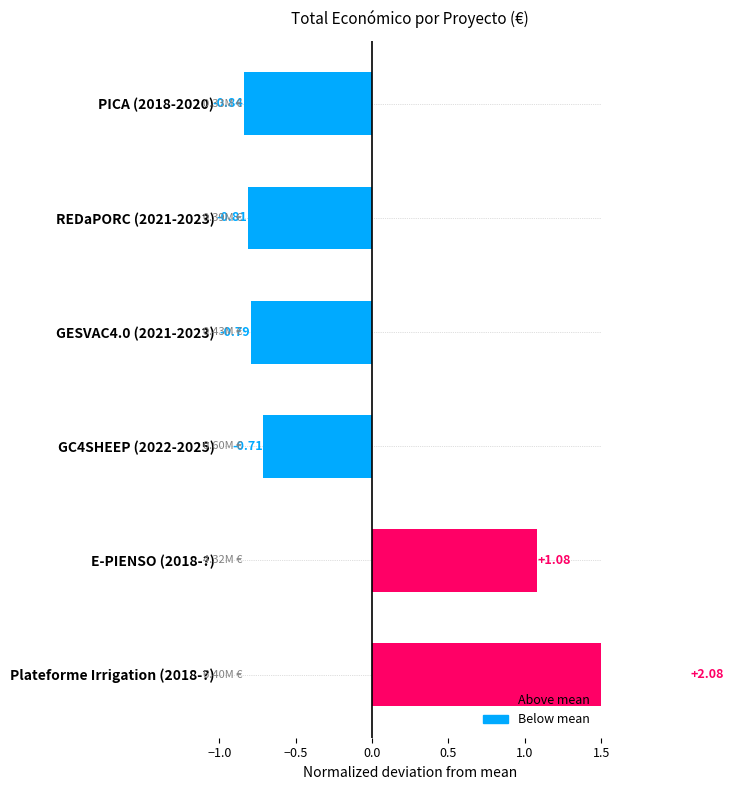

How many bars are there in total?

6